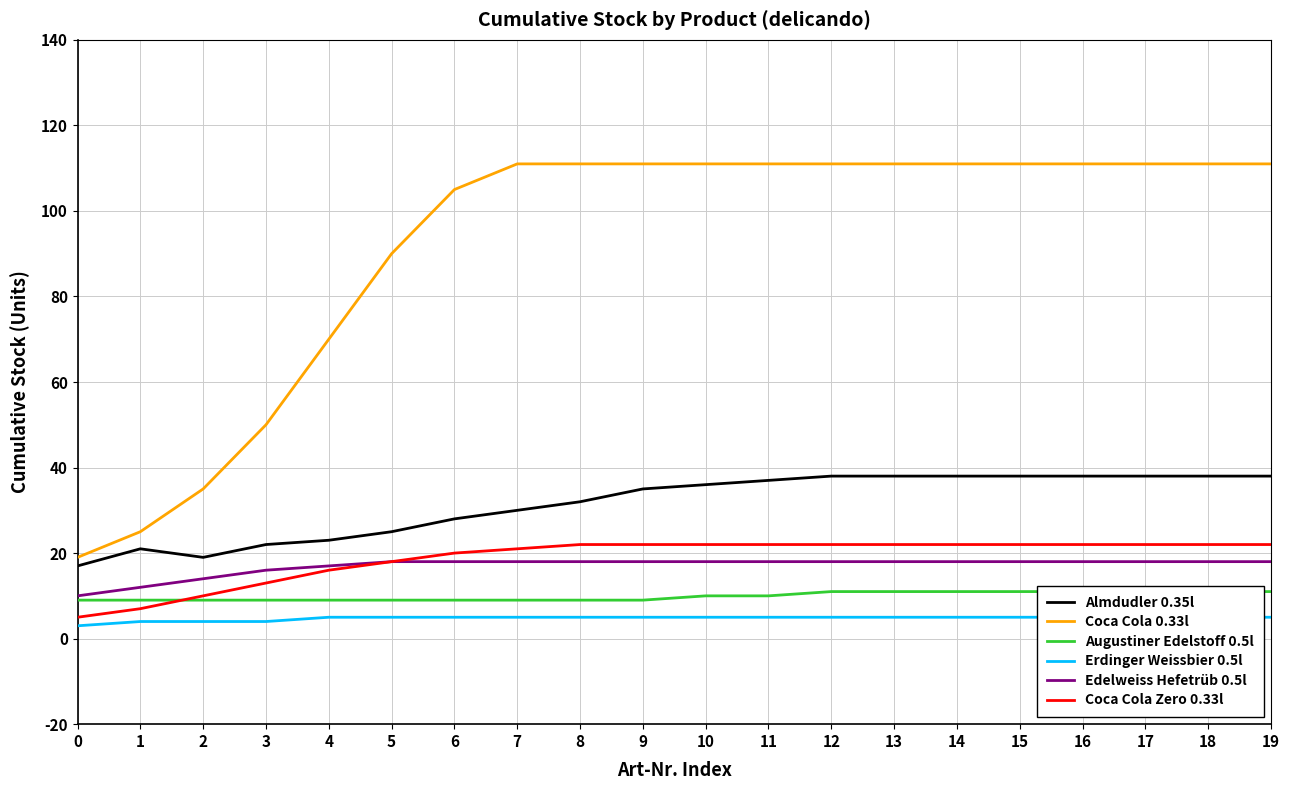

How many lines are shown in the chart?

6